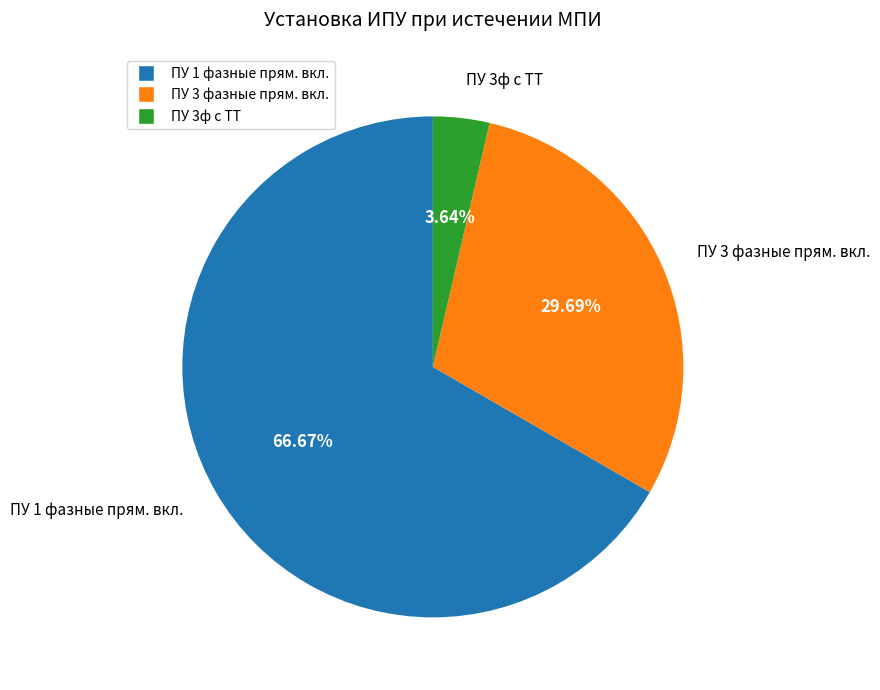

To the nearest percent, what is the difference between the largest and smallest slice percentages?

63%